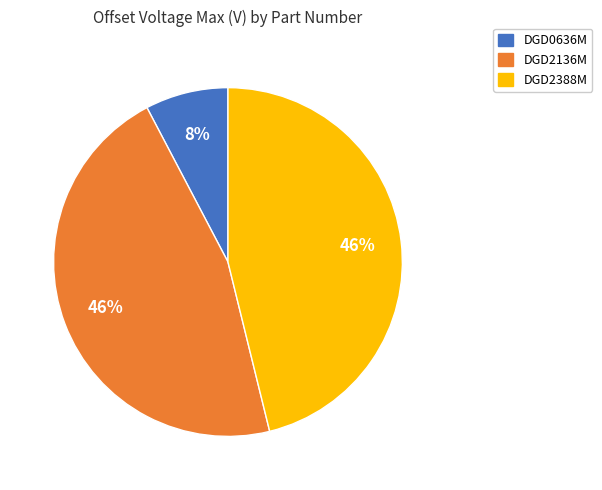

Is DGD2388M the majority of the pie?

No